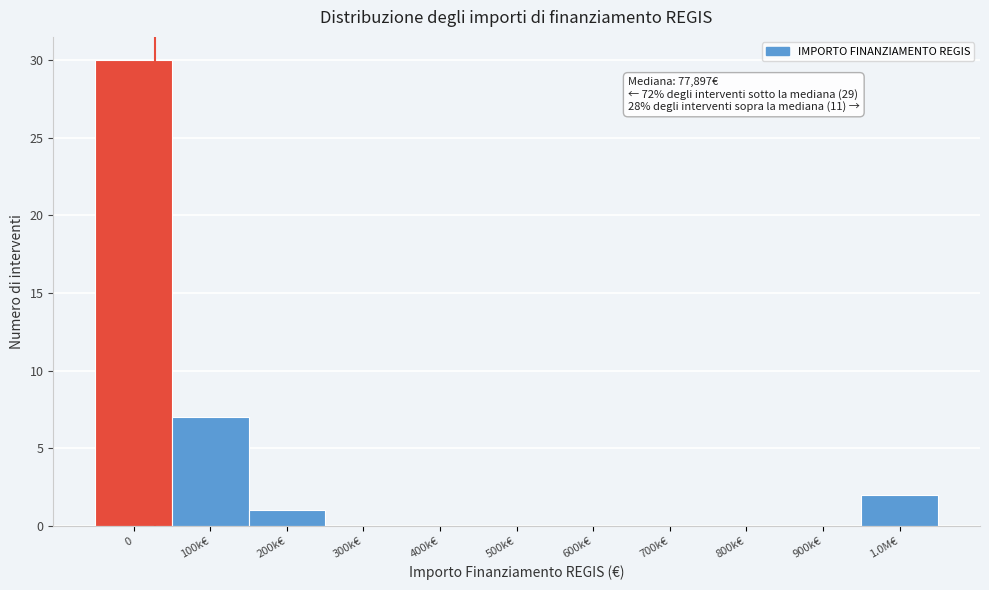

Reading left to right, extract all data points from this chart.

0=30	100k€=7	200k€=1	300k€=0	400k€=0	500k€=0	600k€=0	700k€=0	800k€=0	900k€=0	1.0M€=2